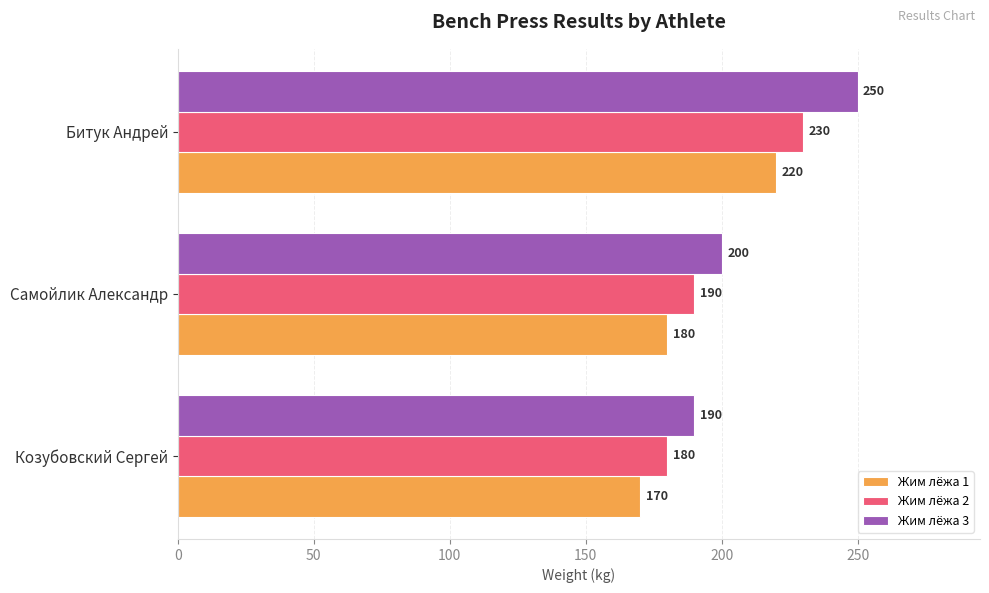

What is the spread (max minus min) of values at Битук Андрей?

30